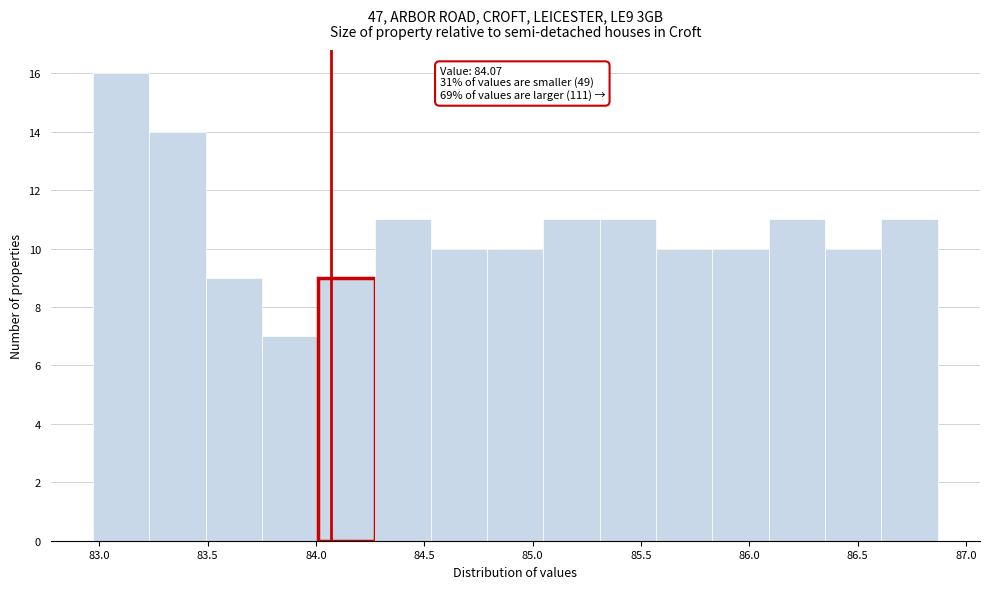

Over which range of the x-axis is the bar tallest?

82.97 to 83.23